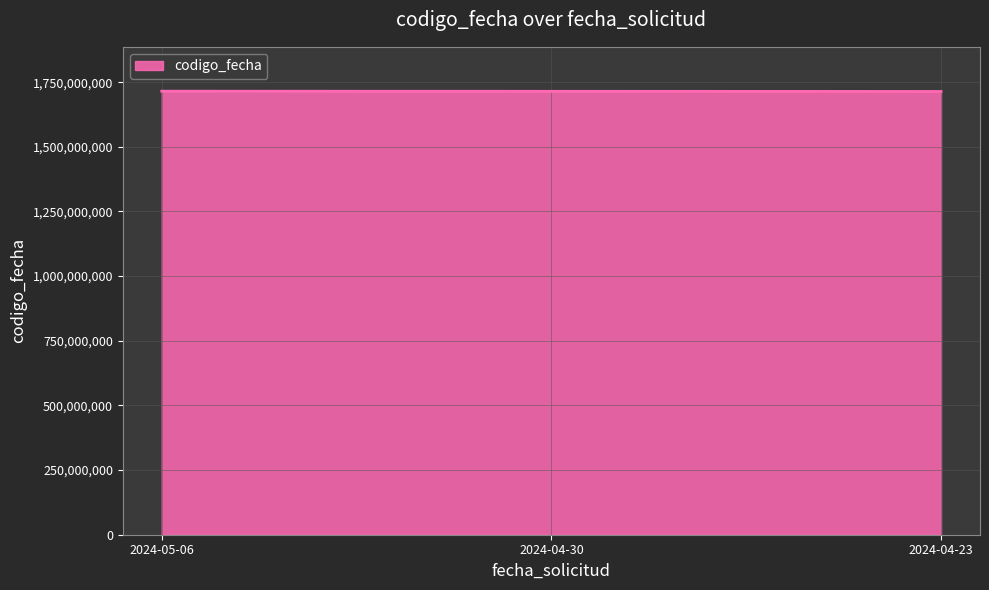

What is the ratio of the value at 2024-04-23 to the value at 2024-04-30?

1.0